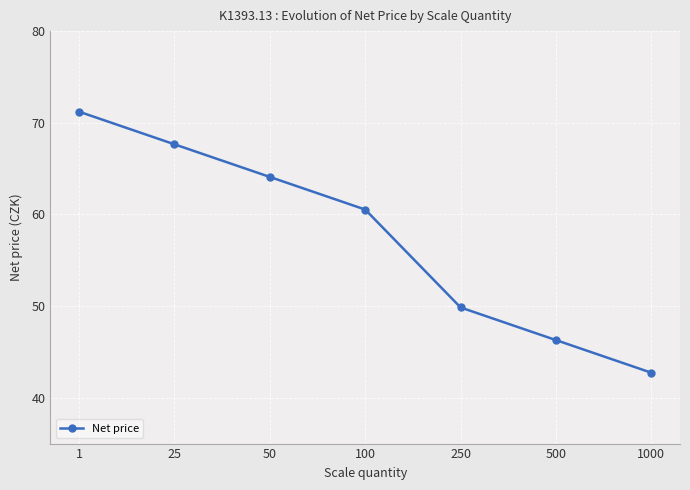

How many values exceed 60?

4